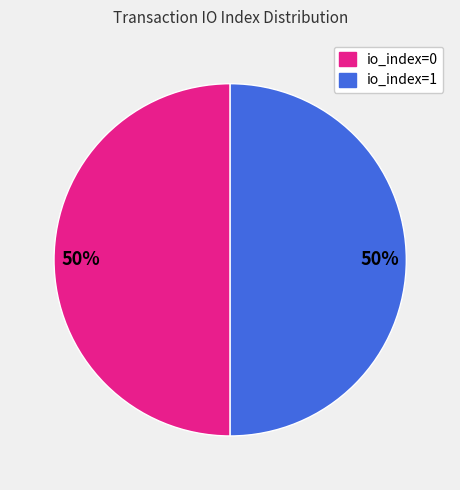

Combined, do io_index=1 and io_index=0 account for over 50%?

Yes